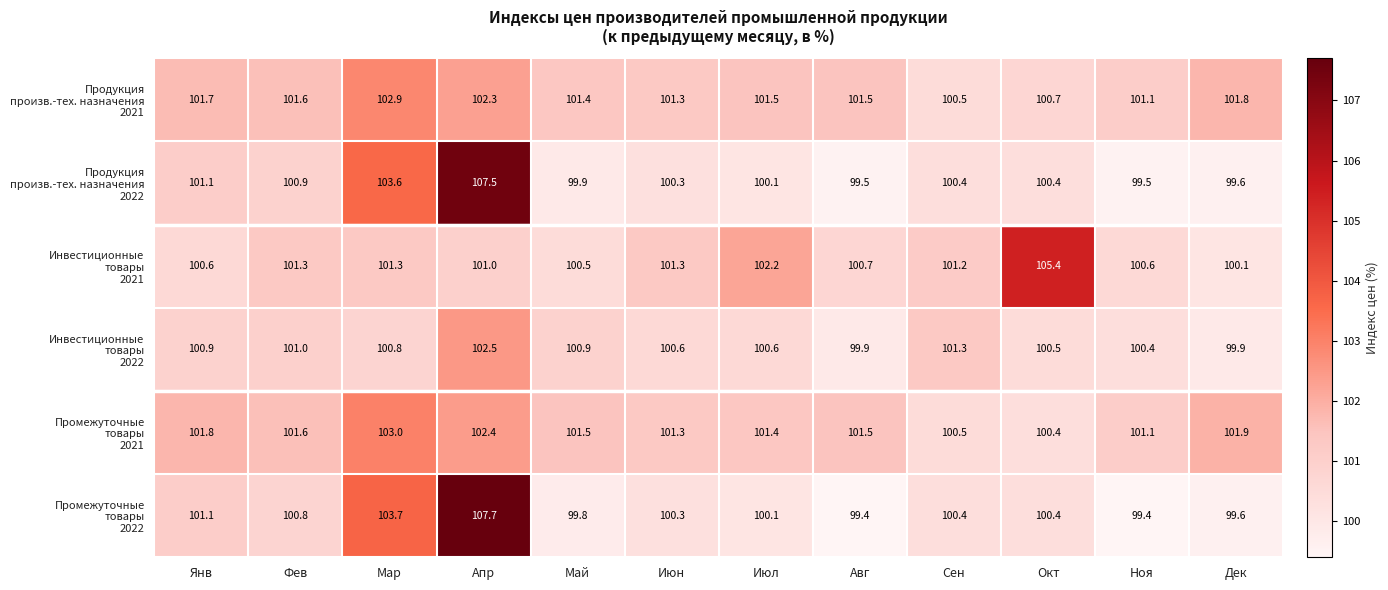

What is the spread (max minus min) of values at Мар?

2.9